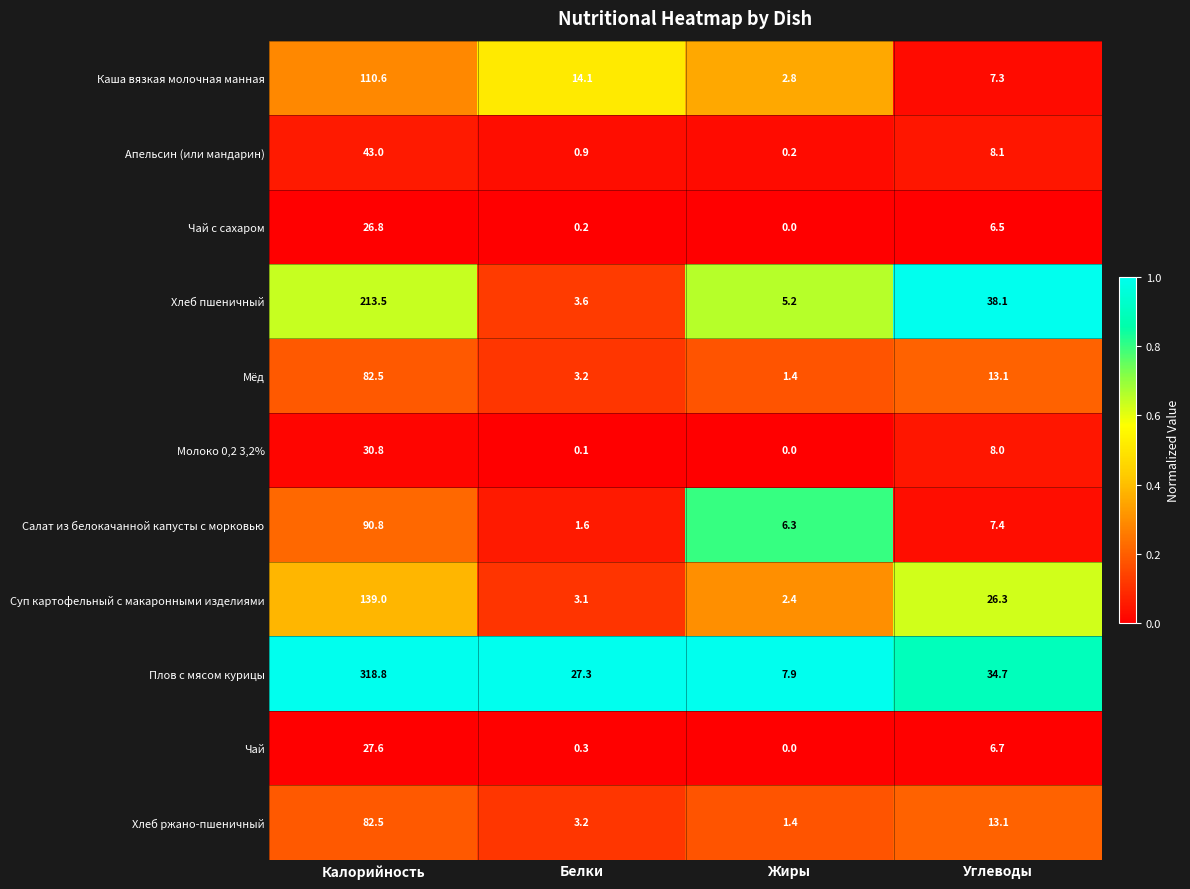

Is it true that Салат из белокачанной капусты с морковью equals 7.4 at Углеводы?

True